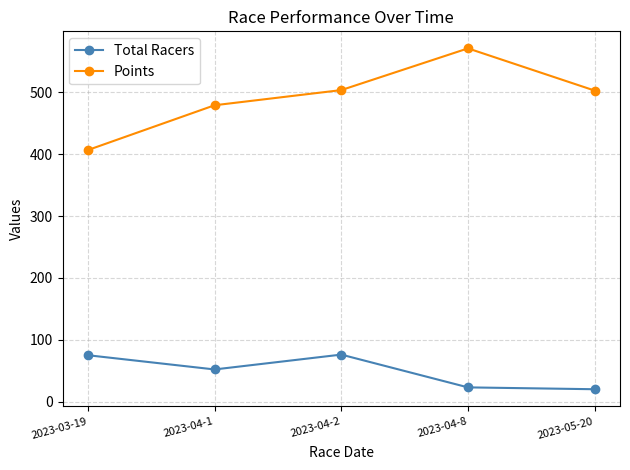

At which category does Total Racers reach its first local peak?

2023-04-2